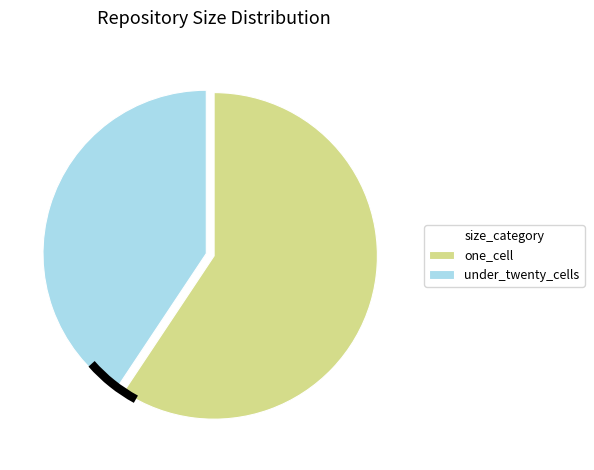

Is there any slice that represents more than half of the pie?

Yes